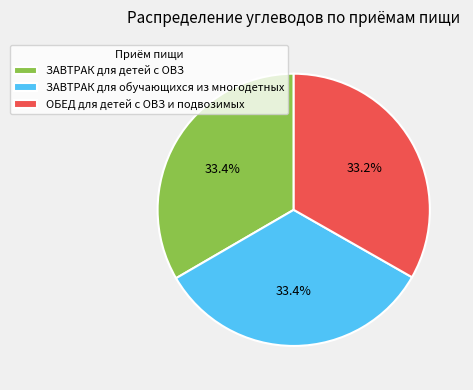

To the nearest percent, what is the combined percentage of ОБЕД для детей с ОВЗ и подвозимых and ЗАВТРАК для детей с ОВЗ?

67%